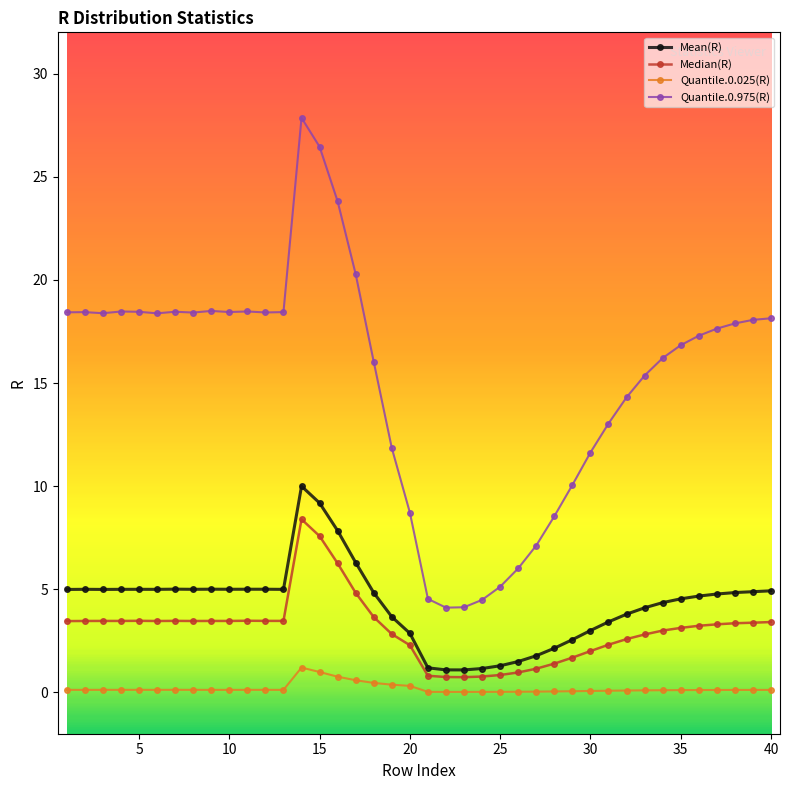

Is this an area chart (filled region under the line)?

No